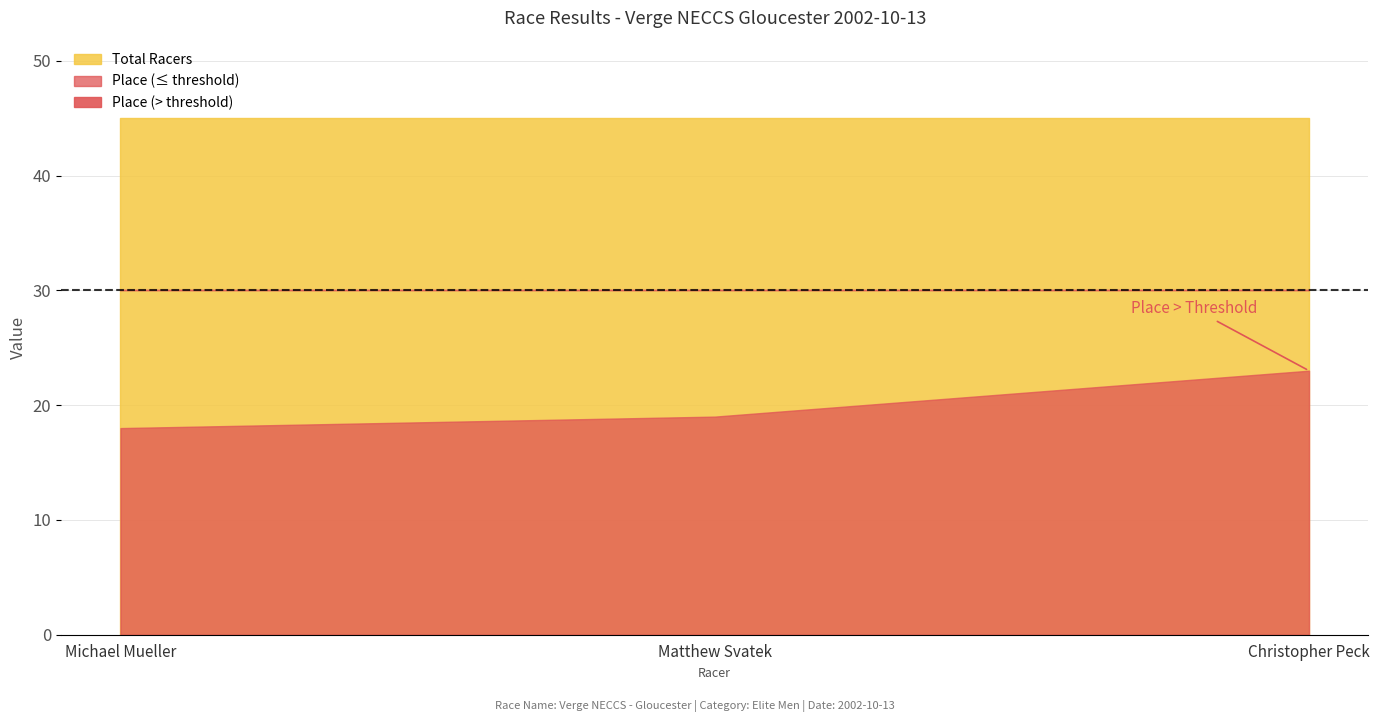

What is the maximum value for Place?

23